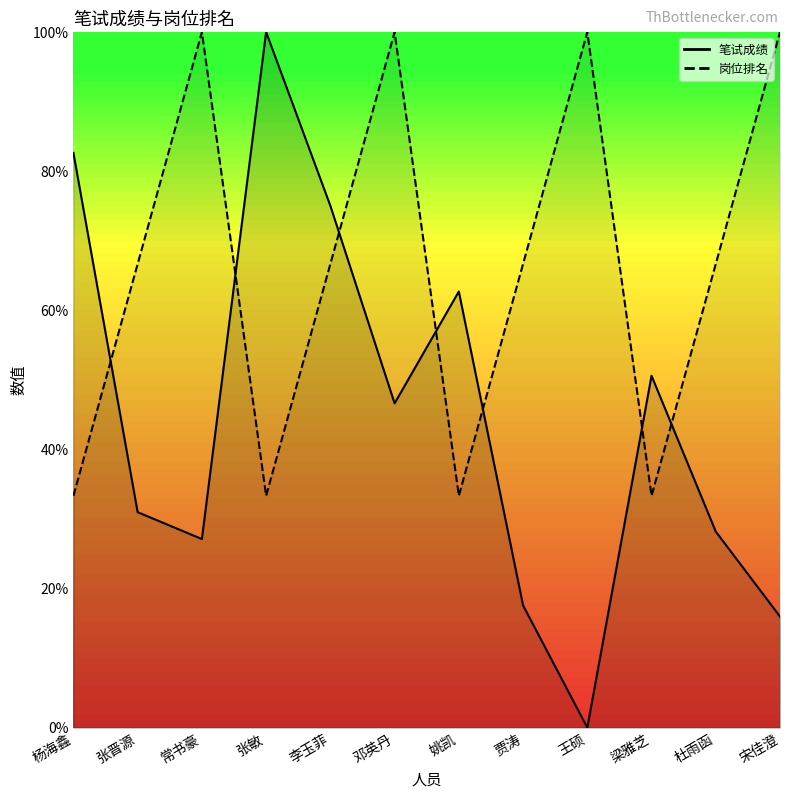

Is it true that 笔试成绩 equals 27.0 at 姚凯?

False